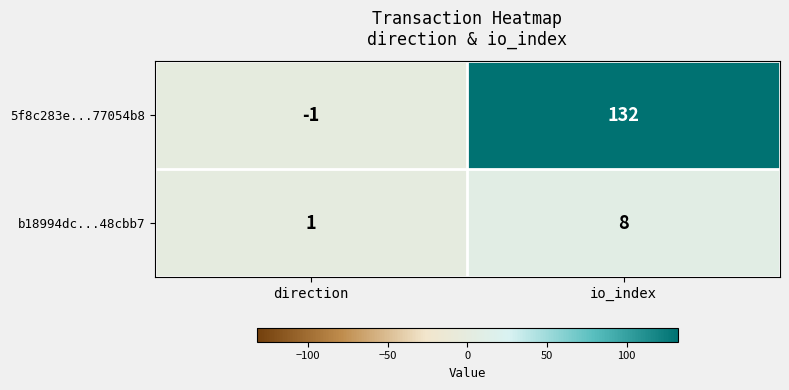

Count the number of categories in the chart.

2